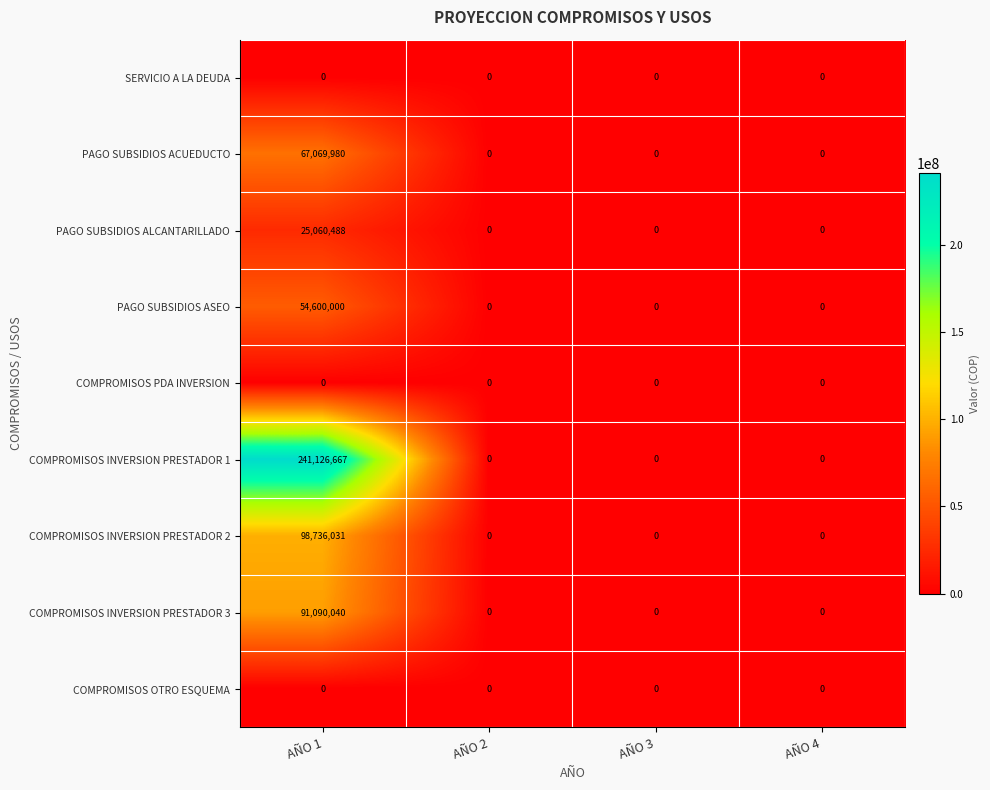

Which series has the widest spread of values?

COMPROMISOS INVERSION PRESTADOR 1